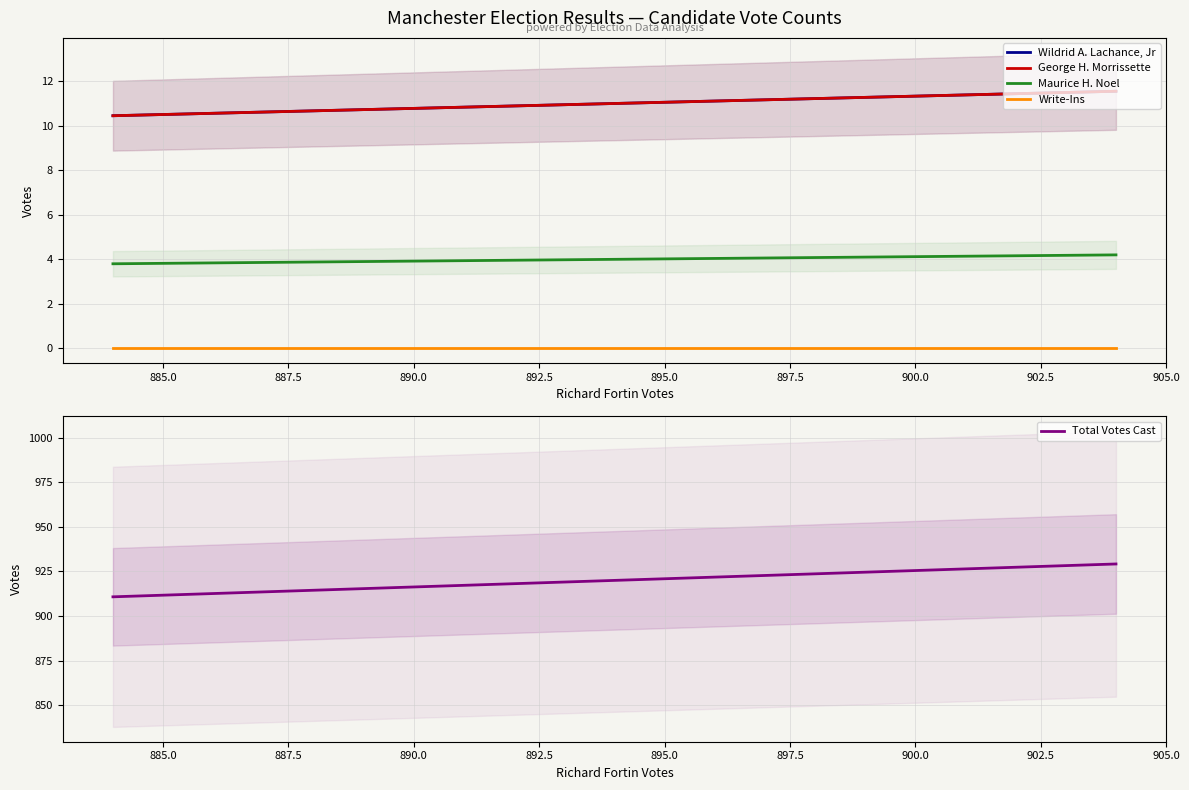

What is the minimum value for Total Votes Cast?

910.8